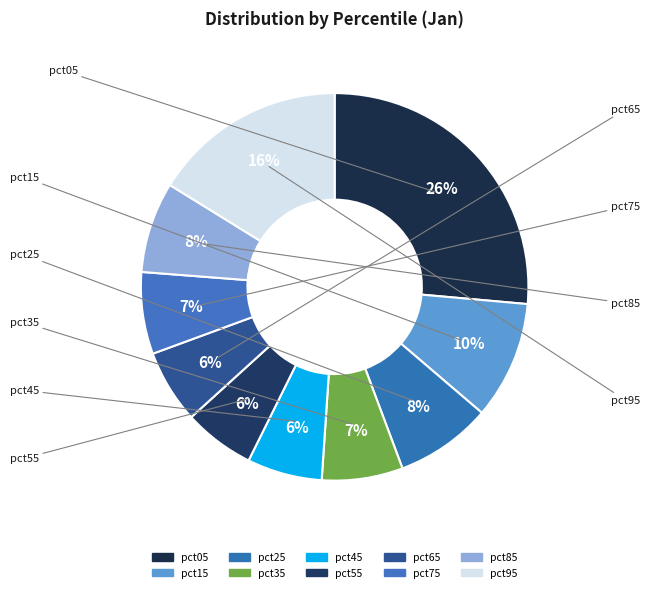

How many slices are in this pie chart?

10